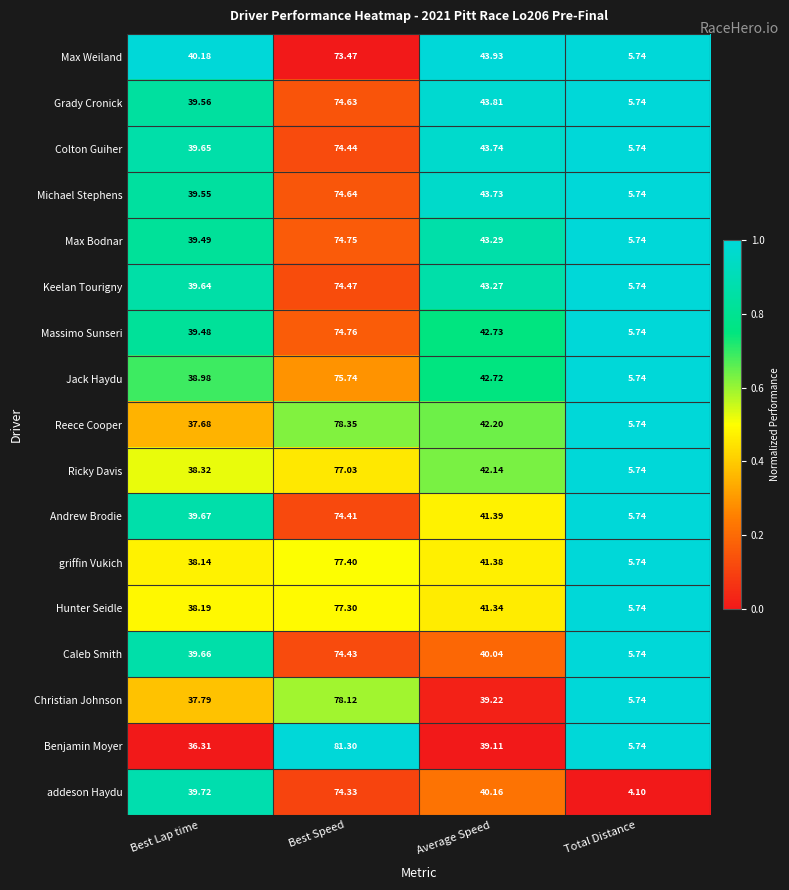

At which category is the sum across all series the highest?

Best Speed